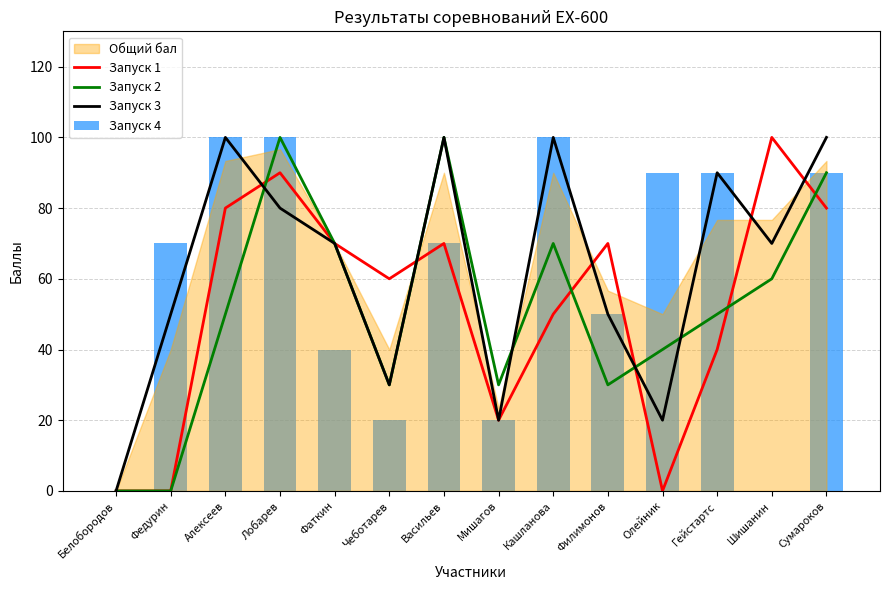

At which category does the chart reach its minimum across all series?

Белобородов